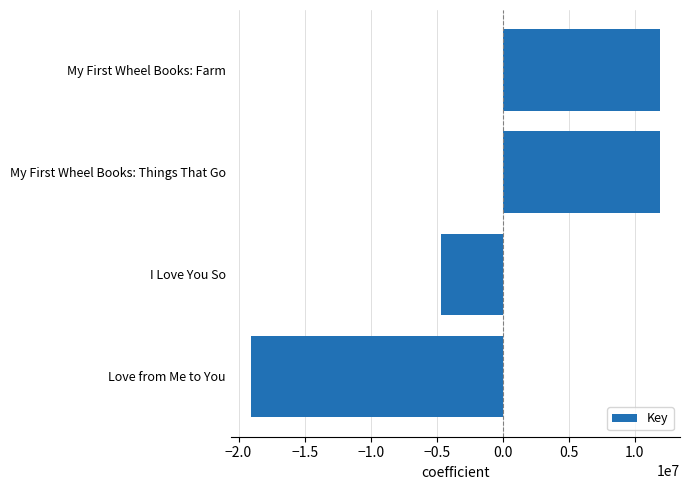

What is the change in value from I Love You So to Love from Me to You?

-14334882.0